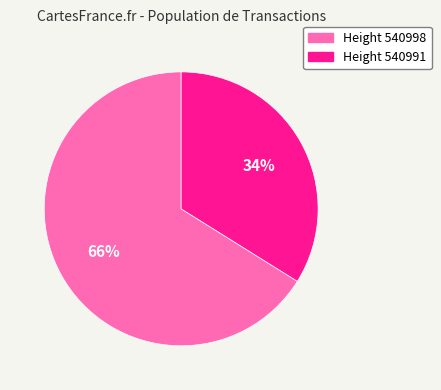

Is there any slice that represents more than half of the pie?

Yes